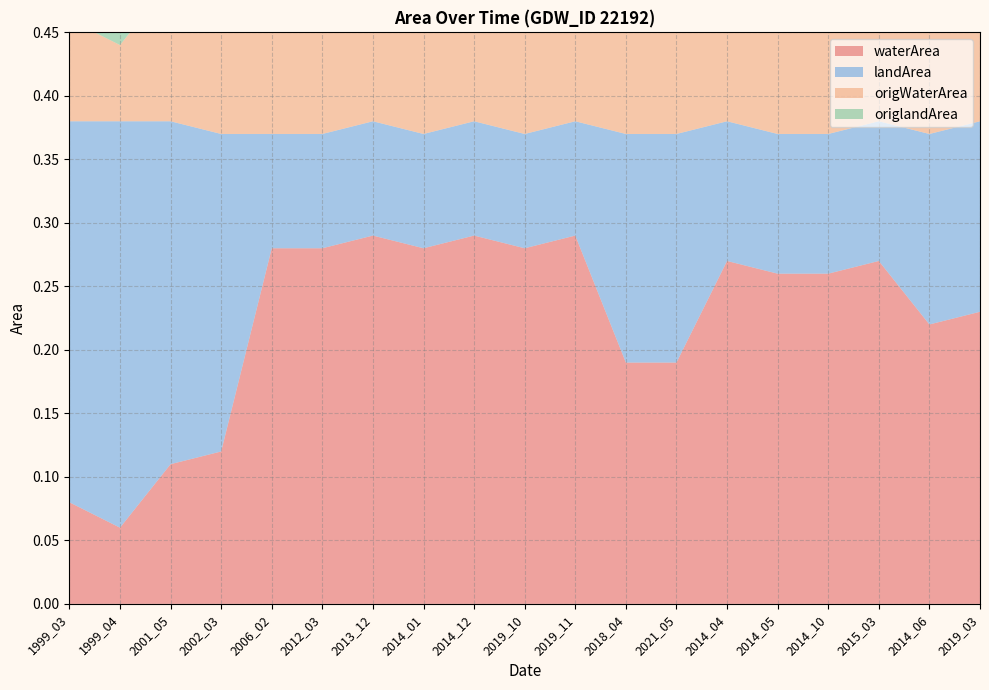

Reading left to right, transcribe all the data shown in this chart.

waterArea: 1999_03=0.1	1999_04=0.1	2001_05=0.1	2002_03=0.1	2006_02=0.3	2012_03=0.3	2013_12=0.3	2014_01=0.3	2014_12=0.3	2019_10=0.3	2019_11=0.3	2018_04=0.2	2021_05=0.2	2014_04=0.3	2014_05=0.3	2014_10=0.3	2015_03=0.3	2014_06=0.2	2019_03=0.2
landArea: 1999_03=0.3	1999_04=0.3	2001_05=0.3	2002_03=0.2	2006_02=0.1	2012_03=0.1	2013_12=0.1	2014_01=0.1	2014_12=0.1	2019_10=0.1	2019_11=0.1	2018_04=0.2	2021_05=0.2	2014_04=0.1	2014_05=0.1	2014_10=0.1	2015_03=0.1	2014_06=0.1	2019_03=0.1
origWaterArea: 1999_03=0.1	1999_04=0.1	2001_05=0.1	2002_03=0.1	2006_02=0.3	2012_03=0.3	2013_12=0.3	2014_01=0.3	2014_12=0.3	2019_10=0.3	2019_11=0.3	2018_04=0.2	2021_05=0.2	2014_04=0.3	2014_05=0.3	2014_10=0.3	2015_03=0.3	2014_06=0.2	2019_03=0.2
origlandArea: 1999_03=0.3	1999_04=0.3	2001_05=0.3	2002_03=0.2	2006_02=0.1	2012_03=0.1	2013_12=0.1	2014_01=0.1	2014_12=0.1	2019_10=0.1	2019_11=0.1	2018_04=0.2	2021_05=0.2	2014_04=0.1	2014_05=0.1	2014_10=0.1	2015_03=0.1	2014_06=0.1	2019_03=0.1